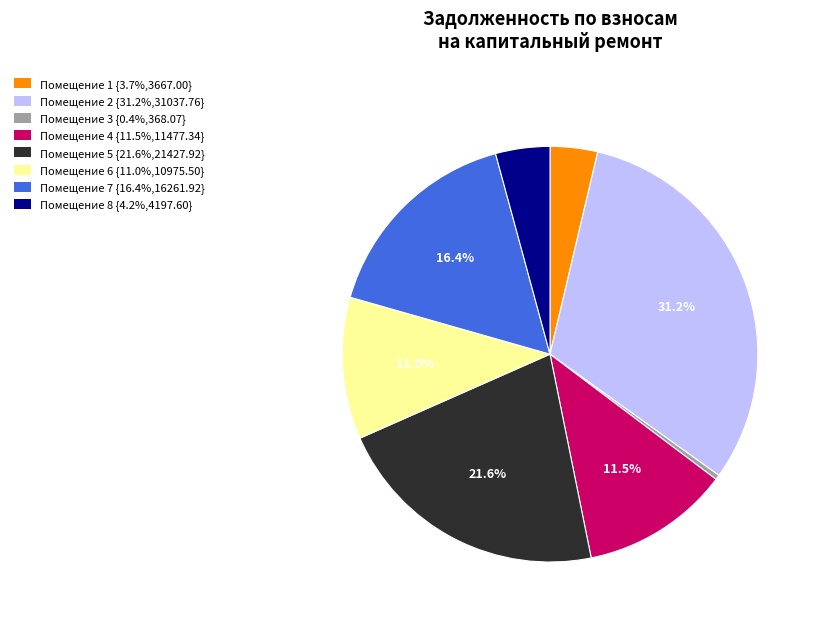

Is there any slice that represents more than half of the pie?

No